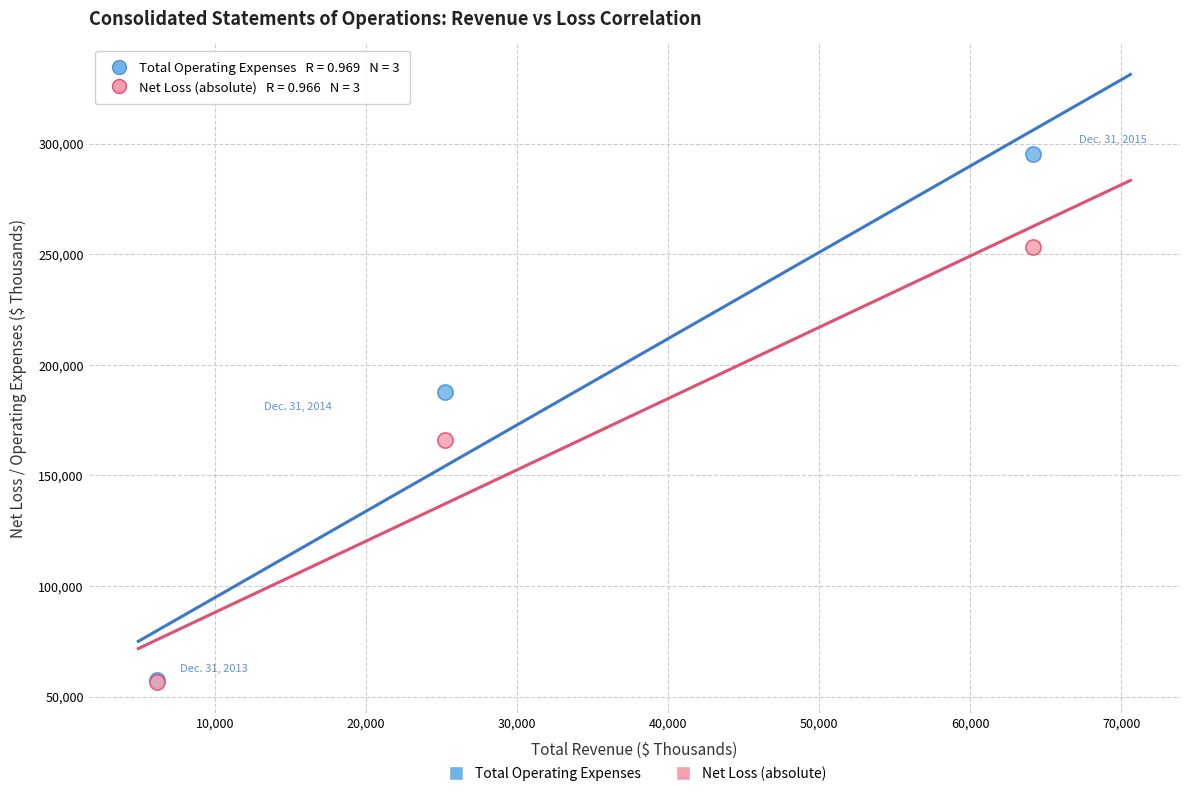

In the Net Loss (absolute) series, what Y value is closest to 154867?

165919